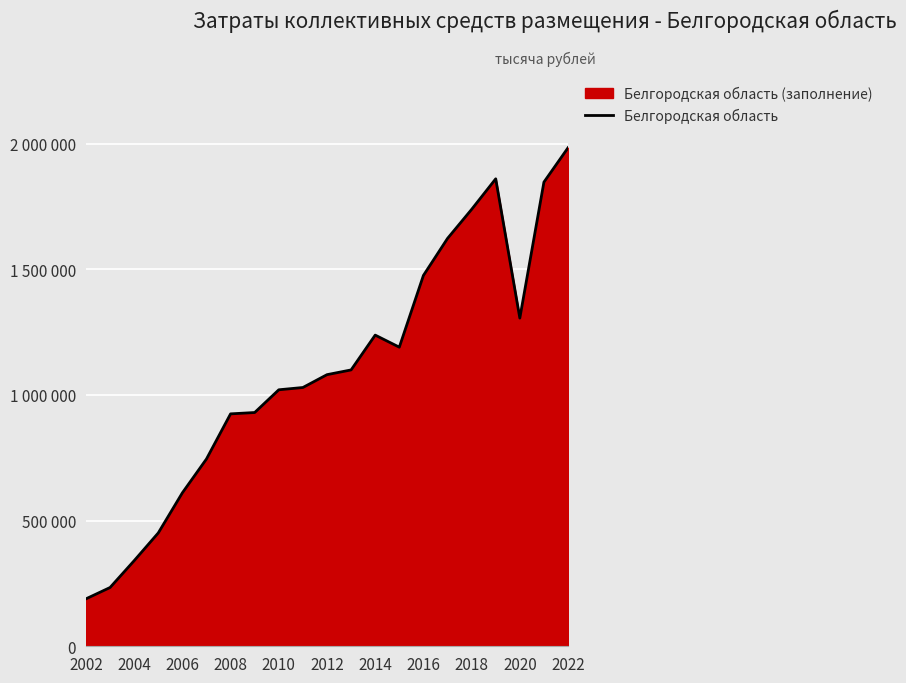

Is it true that the value at 2014 is 503623.4?

False